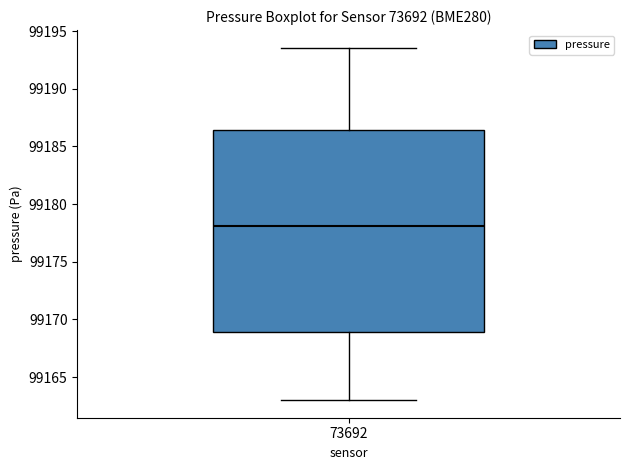

Transcribe this box plot: give where the median line is, the range the box spans, and where the two whiskers end, as read against the y-axis. The values are not printed on the chart, so give them approximately, as read against the axis.

median 99178.0, box 99169.0 to 99186.5, whiskers 99163.0 to 99193.5